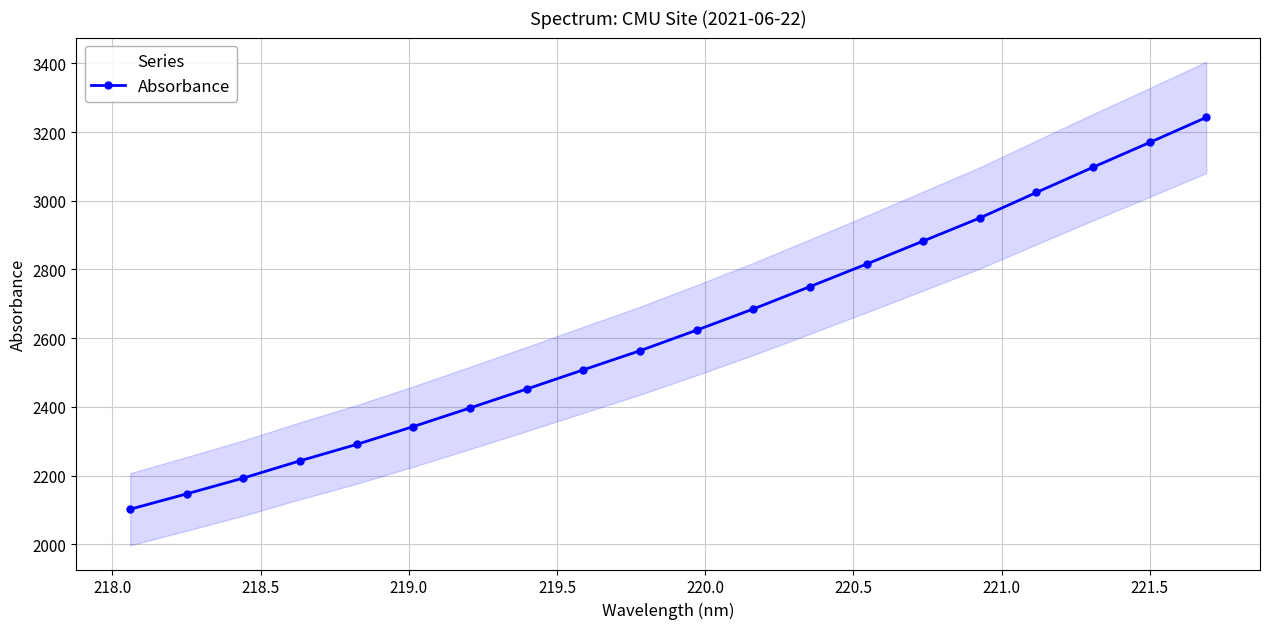

What is the minimum value for Absorbance?

2101.8